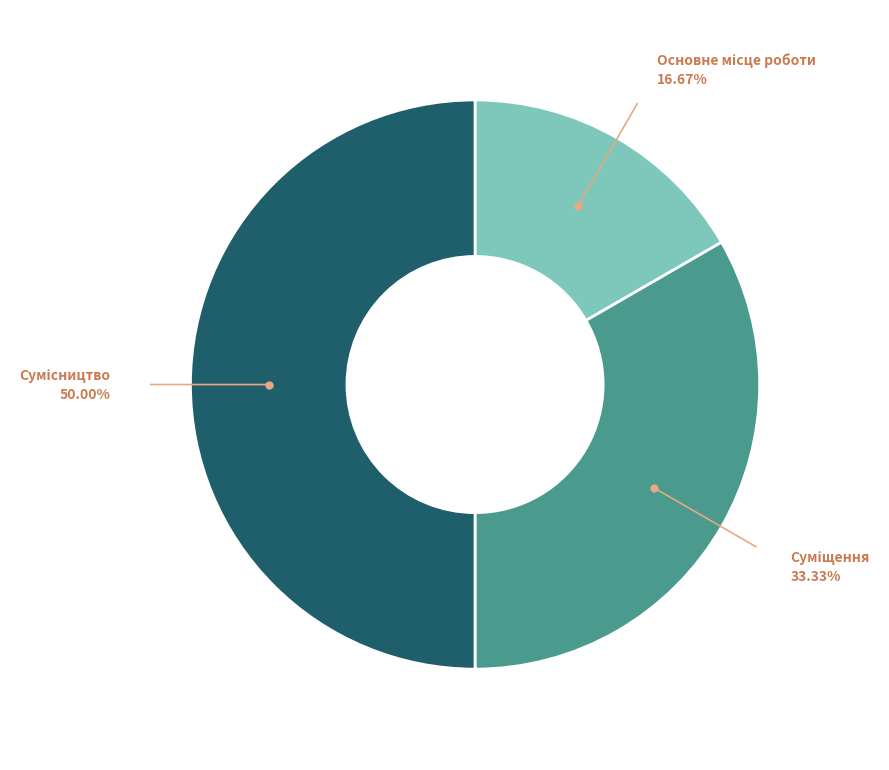

Count the number of slices in the pie.

3